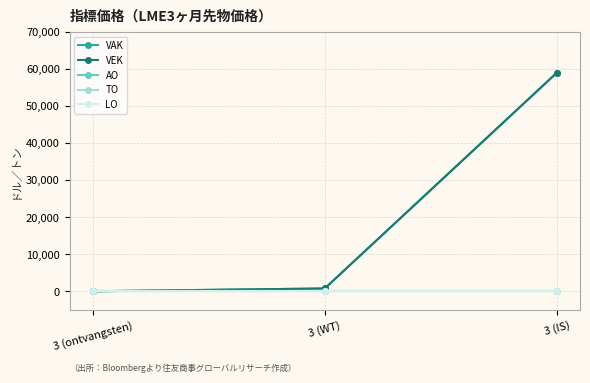

Which series has the largest total across all categories?

VAK